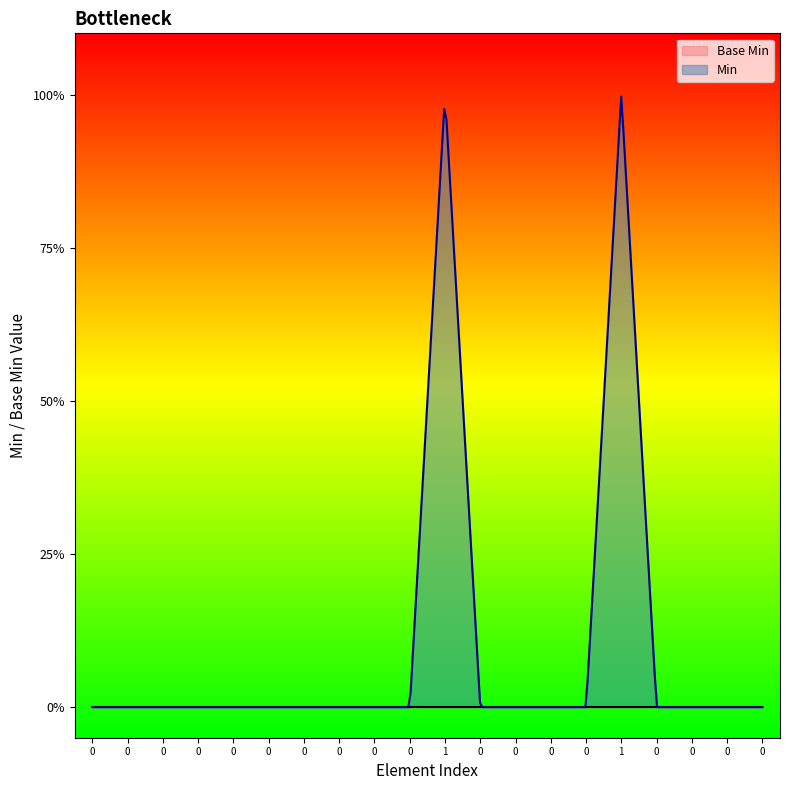

True or false: Min and Base Min intersect in this chart.

False